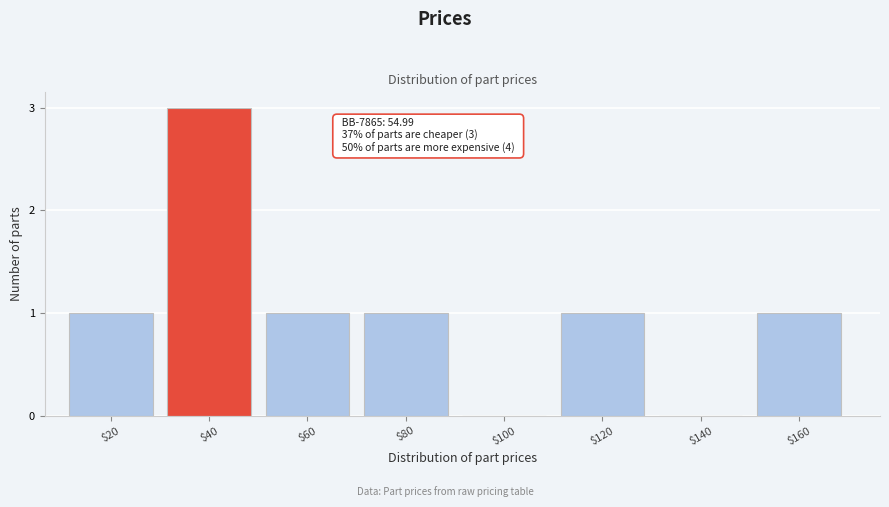

The value at $160 is 1. True or false?

True